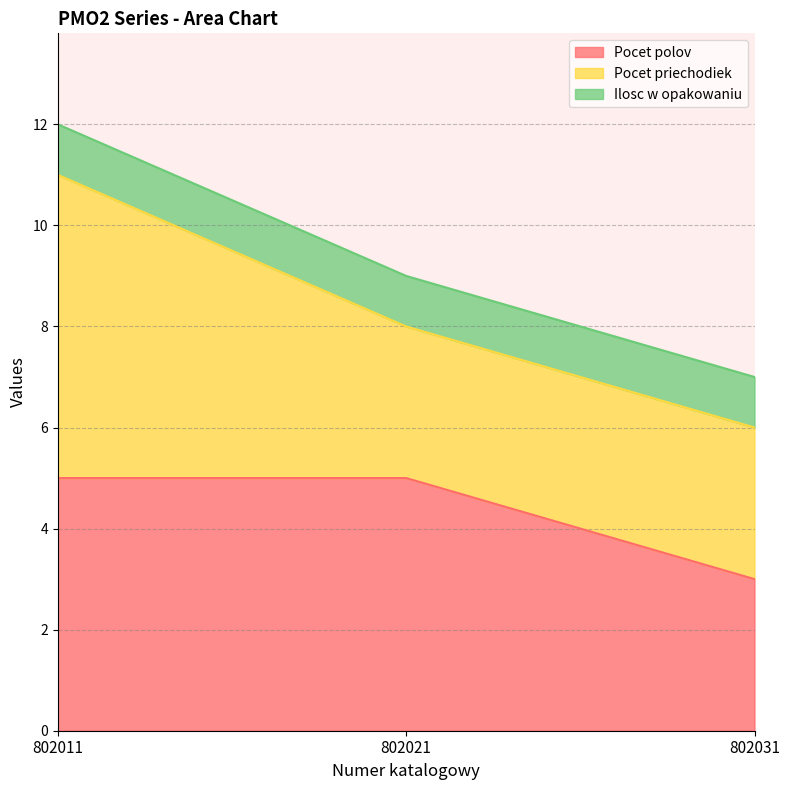

The value of Pocet polov at 802021 is 9. True or false?

False